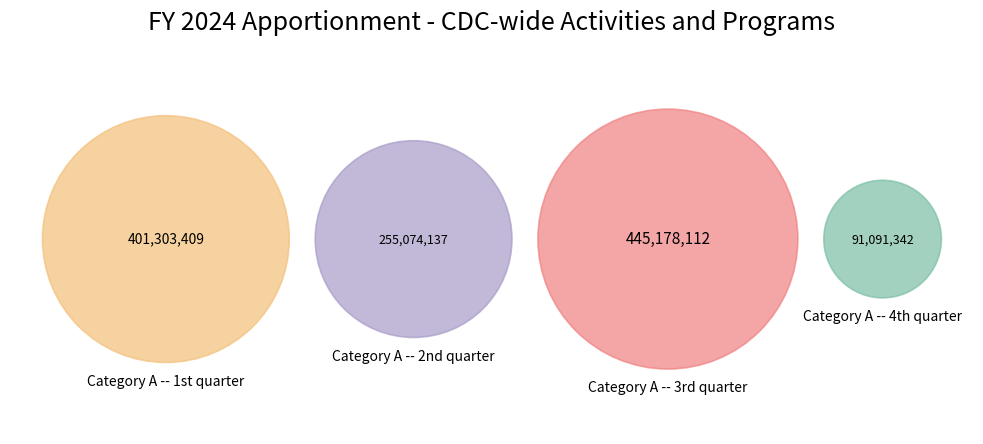

Which slice is the largest?

Category A -- 3rd quarter